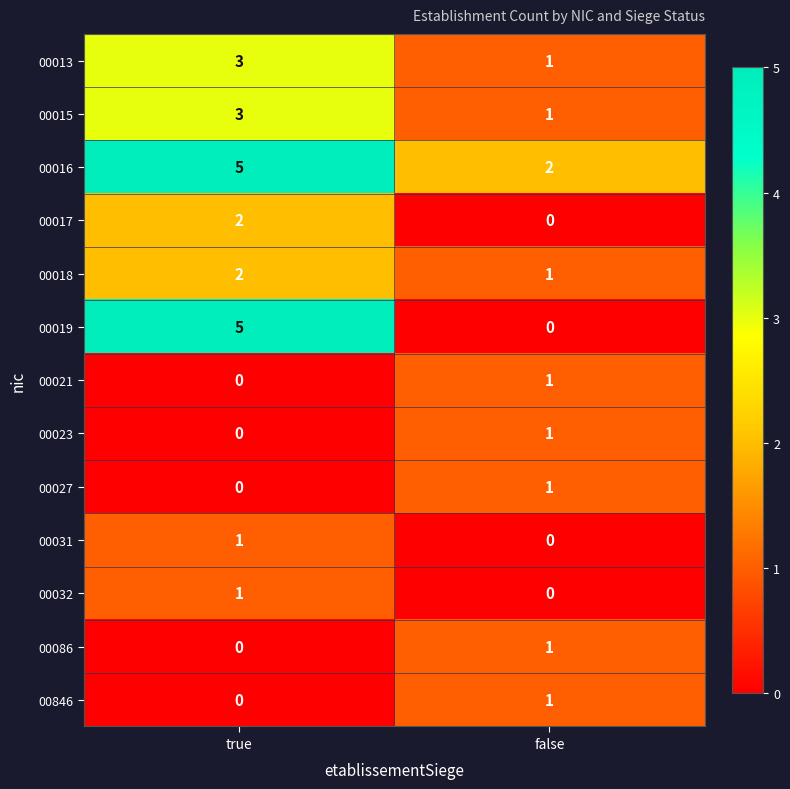

Which label corresponds to the largest value in the chart?

true